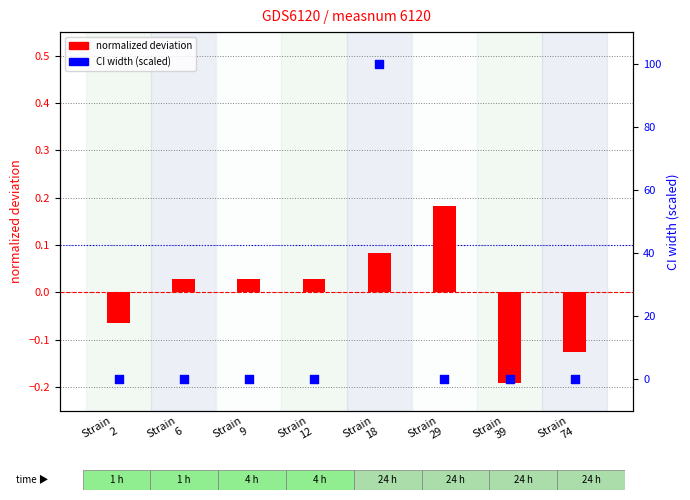

What is the total value across all series at Strain
18?

100.1